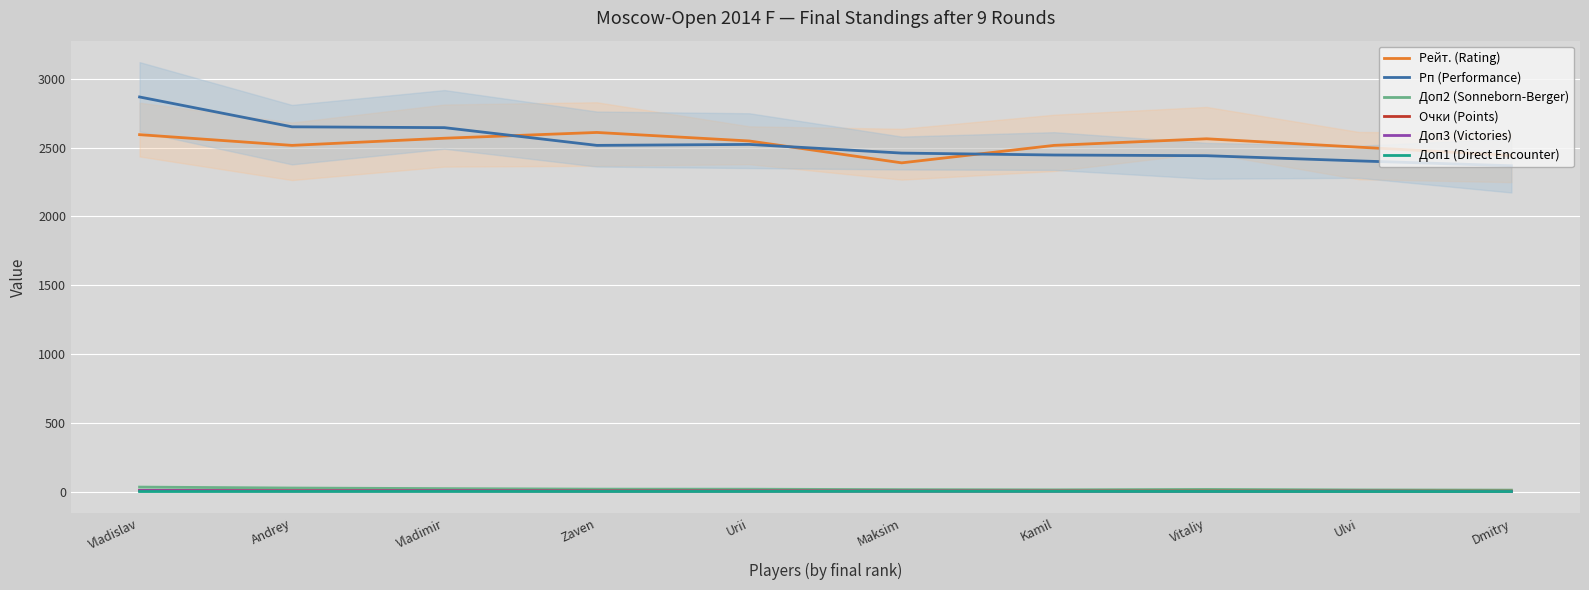

Reading left to right, what are all the values shown in this chart?

Рейт. (Rating): Vladislav=2595.0	Andrey=2517.0	Vladimir=2569.0	Zaven=2611.0	Urii=2549.0	Maksim=2390.0	Kamil=2517.0	Vitaliy=2565.0	Ulvi=2504.0	Dmitry=2444.0
Рп (Performance): Vladislav=2869.0	Andrey=2652.0	Vladimir=2646.0	Zaven=2517.0	Urii=2524.0	Maksim=2461.0	Kamil=2447.0	Vitaliy=2442.0	Ulvi=2404.0	Dmitry=2369.0
Доп2 (Sonneborn-Berger): Vladislav=32.2	Andrey=25.5	Vladimir=21.2	Zaven=17.5	Urii=17.0	Maksim=13.8	Kamil=12.2	Vitaliy=15.2	Ulvi=11.5	Dmitry=10.2
Очки (Points): Vladislav=8.0	Andrey=6.0	Vladimir=6.0	Zaven=4.5	Urii=4.5	Maksim=3.5	Kamil=3.5	Vitaliy=3.5	Ulvi=3.0	Dmitry=2.5
Доп3 (Victories): Vladislav=7.0	Andrey=4.0	Vladimir=5.0	Zaven=3.0	Urii=3.0	Maksim=3.0	Kamil=2.0	Vitaliy=1.0	Ulvi=2.0	Dmitry=0.0
Доп1 (Direct Encounter): Vladislav=0.0	Andrey=0.5	Vladimir=0.5	Zaven=0.5	Urii=0.5	Maksim=1.5	Kamil=1.0	Vitaliy=0.5	Ulvi=0.0	Dmitry=0.0